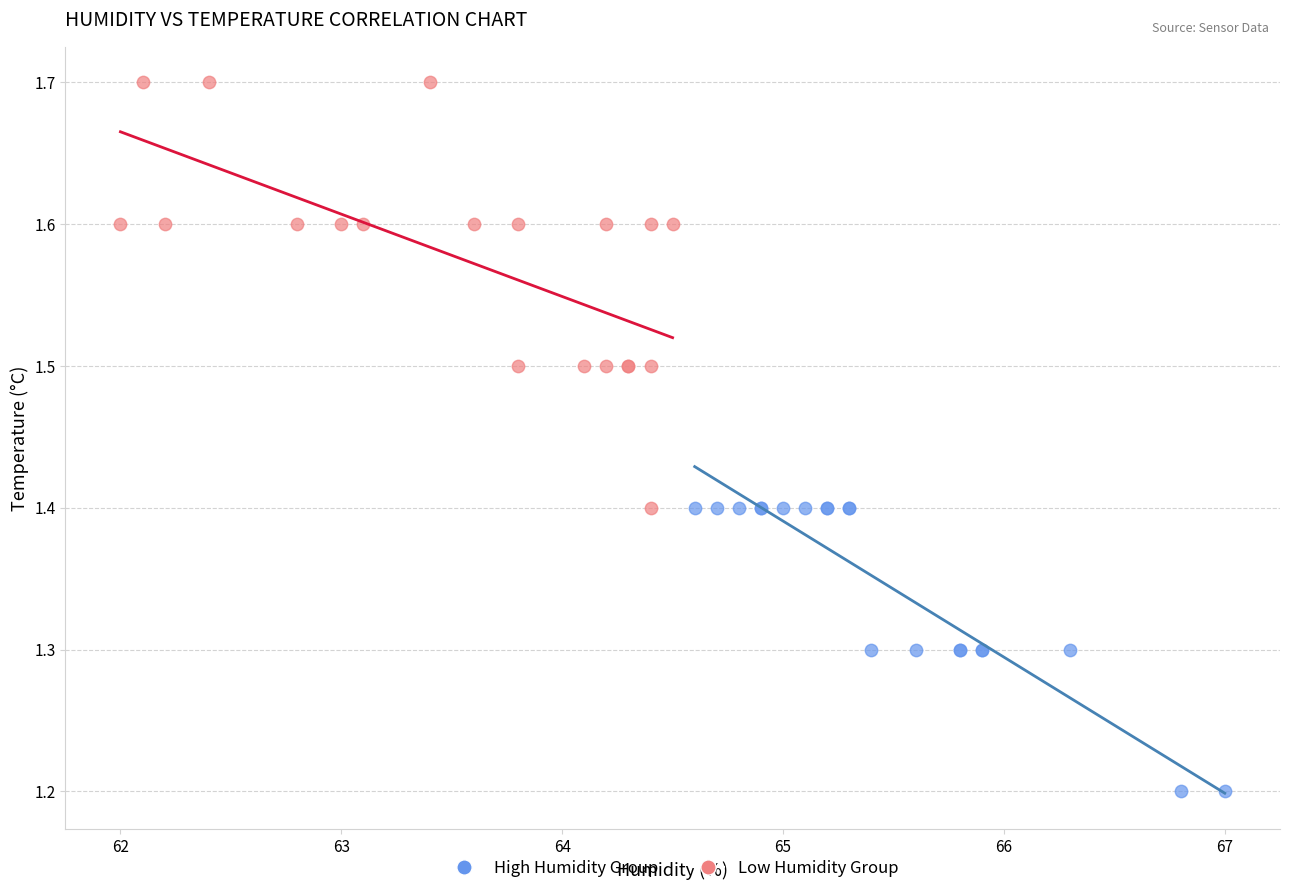

Which series contains the highest Y value?

Low Humidity Group